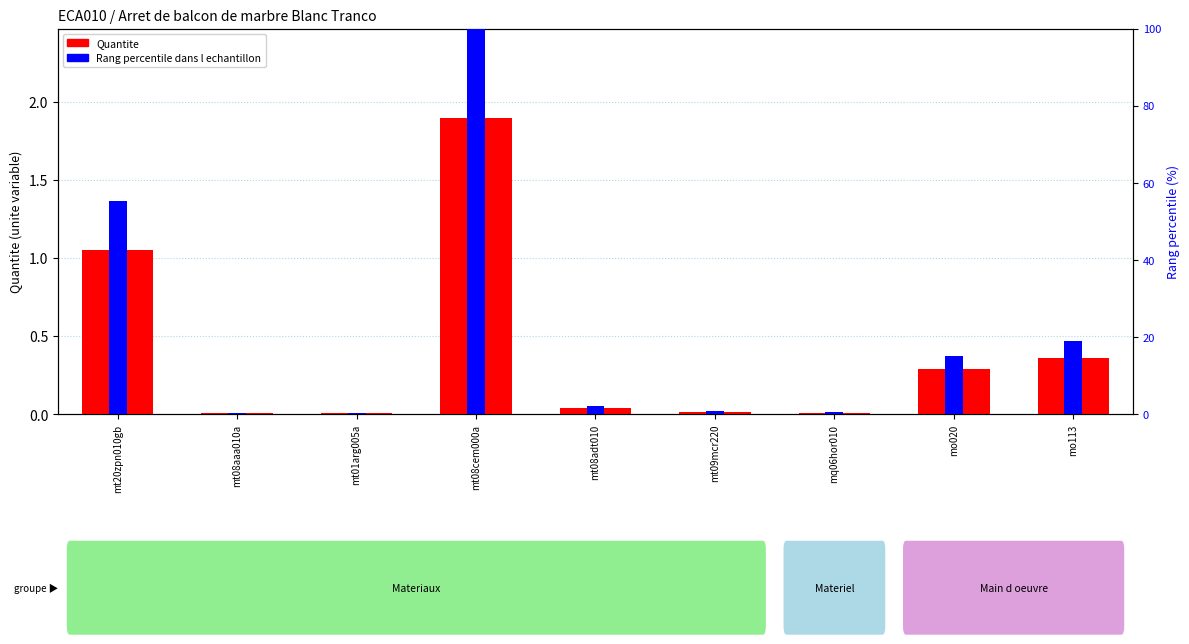

At which label does Rang percentile dans l echantillon first exceed 2?

mt20zpn010gb